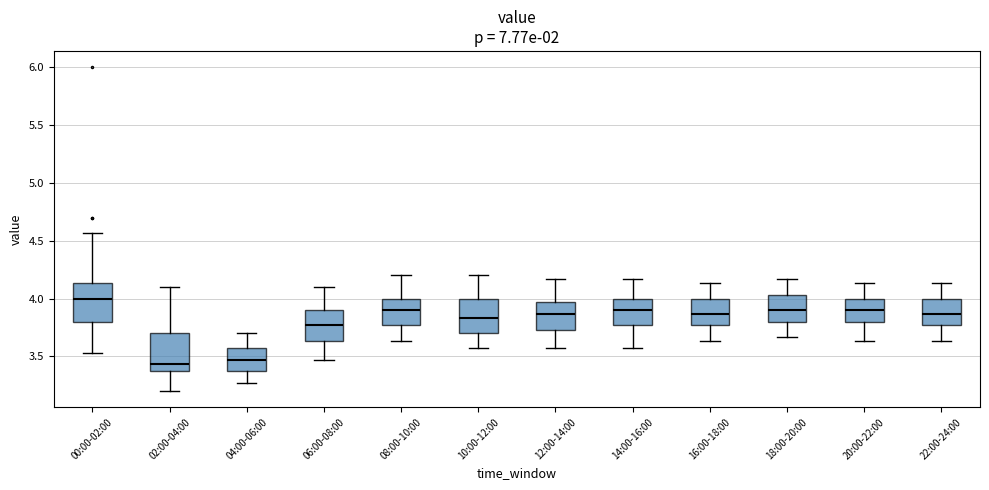

Reading left to right, read every box against the y-axis: the position of its median line, the range the box covers, and the ends of its whiskers. The values are not printed on the chart, so give them approximately, as read against the axis.

00:00-02:00: median 4.00, box 3.80 to 4.15, whiskers 3.55 to 4.55
02:00-04:00: median 3.45, box 3.35 to 3.70, whiskers 3.20 to 4.10
04:00-06:00: median 3.45, box 3.35 to 3.55, whiskers 3.25 to 3.70
06:00-08:00: median 3.75, box 3.65 to 3.90, whiskers 3.45 to 4.10
08:00-10:00: median 3.90, box 3.75 to 4.00, whiskers 3.65 to 4.20
10:00-12:00: median 3.85, box 3.70 to 4.00, whiskers 3.55 to 4.20
12:00-14:00: median 3.85, box 3.75 to 3.95, whiskers 3.55 to 4.15
14:00-16:00: median 3.90, box 3.75 to 4.00, whiskers 3.55 to 4.15
16:00-18:00: median 3.85, box 3.75 to 4.00, whiskers 3.65 to 4.15
18:00-20:00: median 3.90, box 3.80 to 4.05, whiskers 3.65 to 4.15
20:00-22:00: median 3.90, box 3.80 to 4.00, whiskers 3.65 to 4.15
22:00-24:00: median 3.85, box 3.75 to 4.00, whiskers 3.65 to 4.15